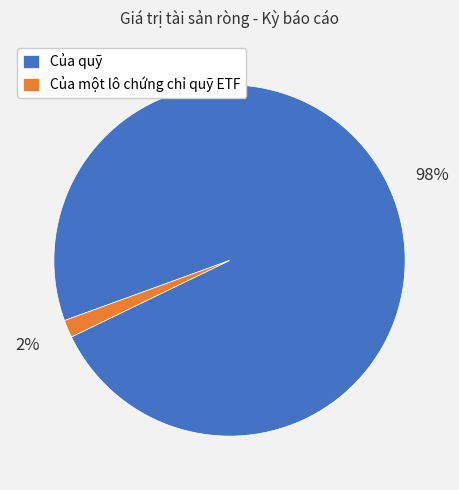

What is the majority slice?

Của quỹ